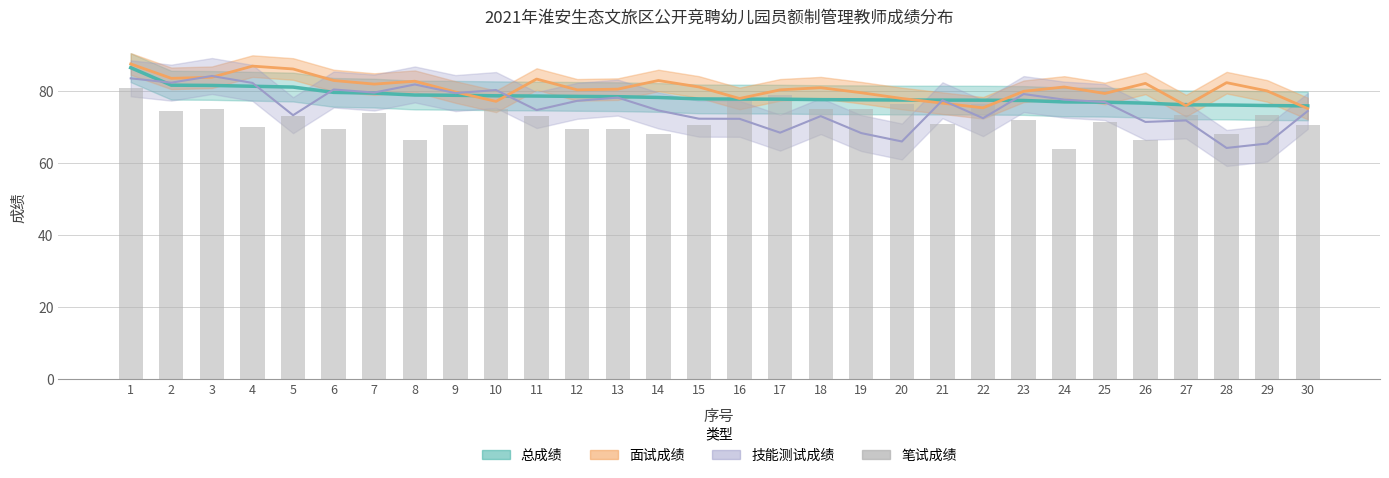

Approximately how many times larger is the value at 8 compared to 26?

1.0